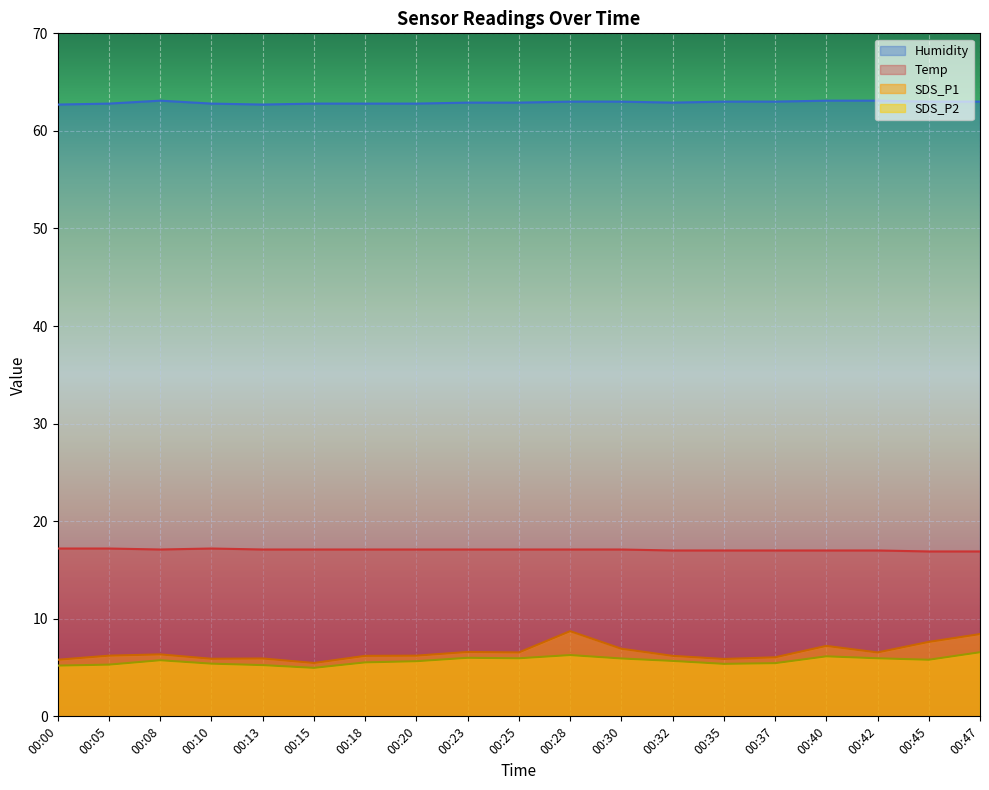

The Temp series shows 8.0 at 00:23. True or false?

False